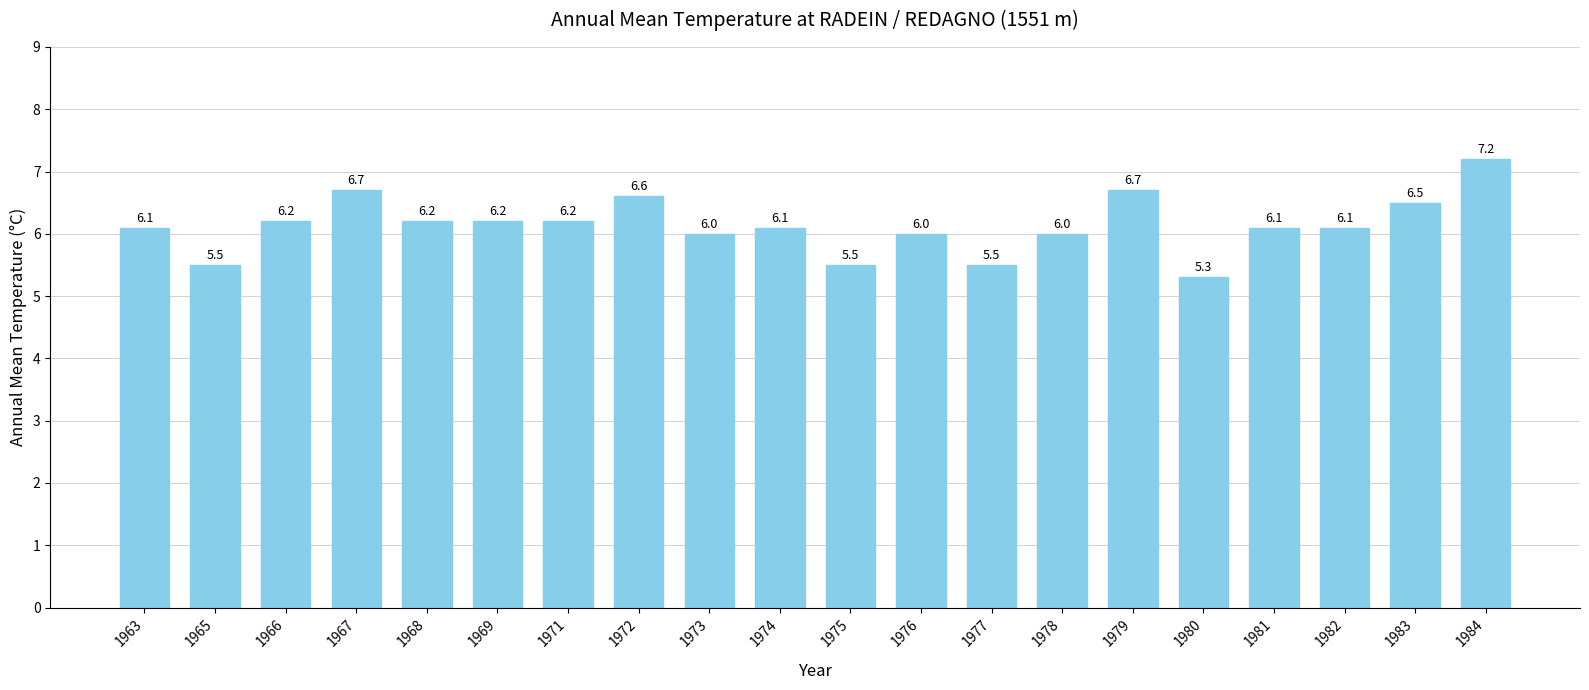

What is the value of the 3rd bar from the left?

6.2